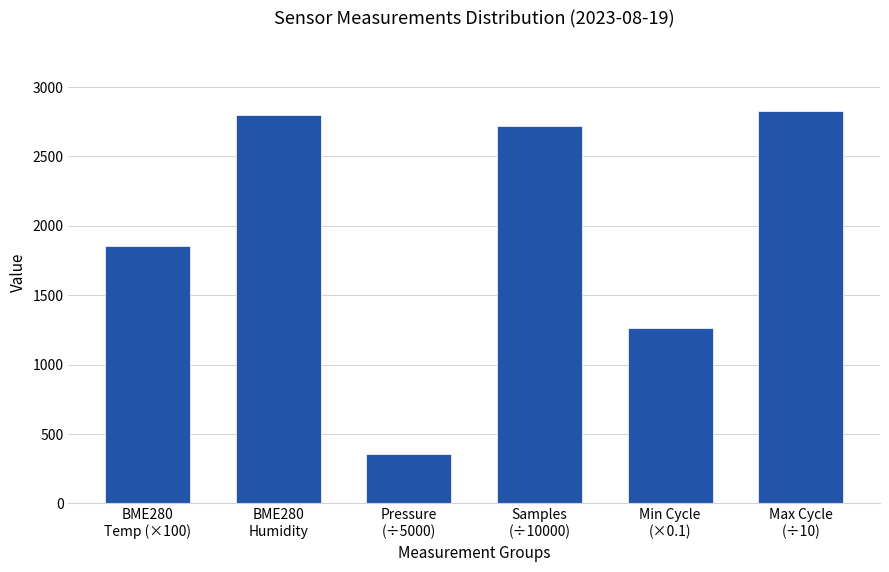

What is the difference between the second highest and minimum values?

2440.2